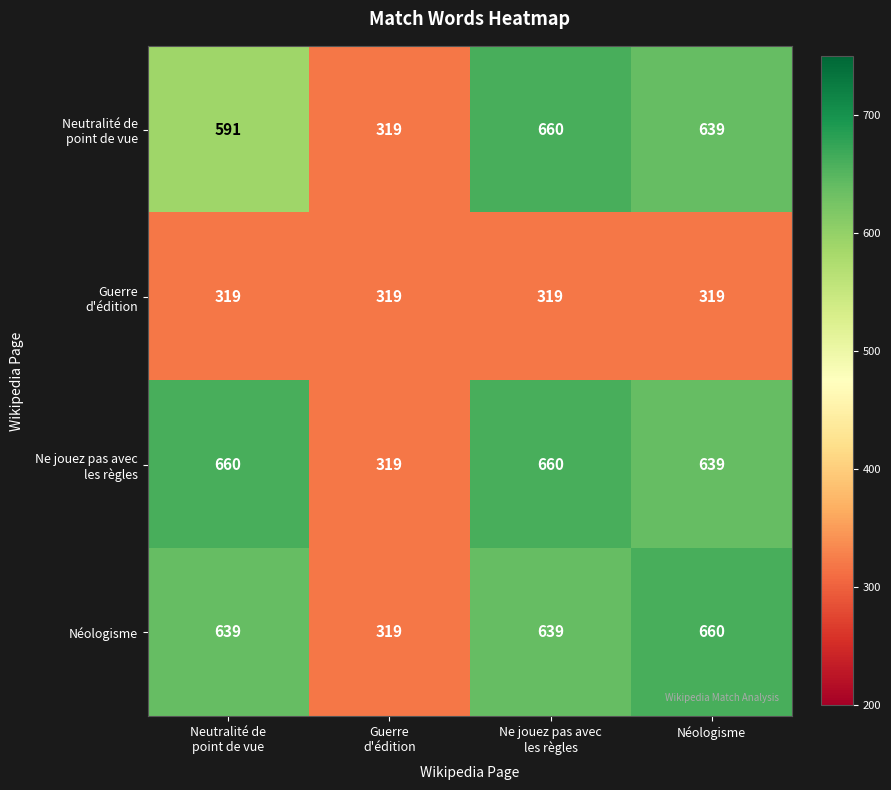

What is the maximum value shown in the chart?

660